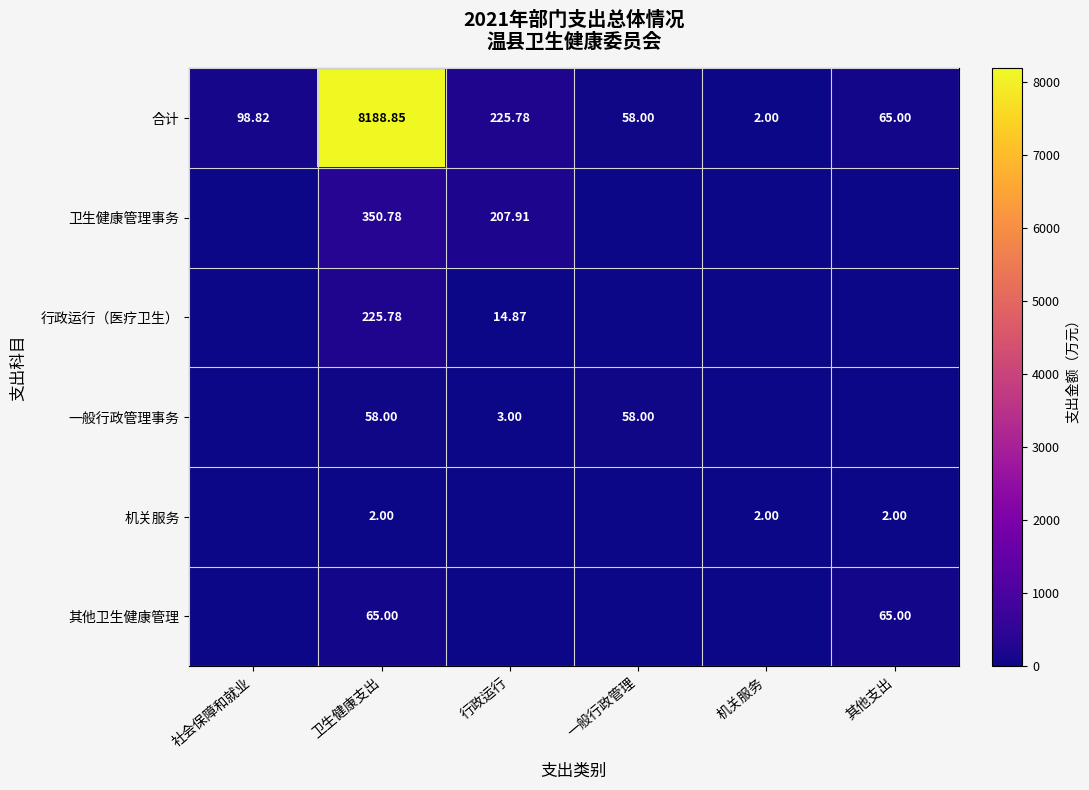

List the labels in order of 合计 value, smallest first.

机关服务, 一般行政管理, 其他支出, 社会保障和就业, 行政运行, 卫生健康支出